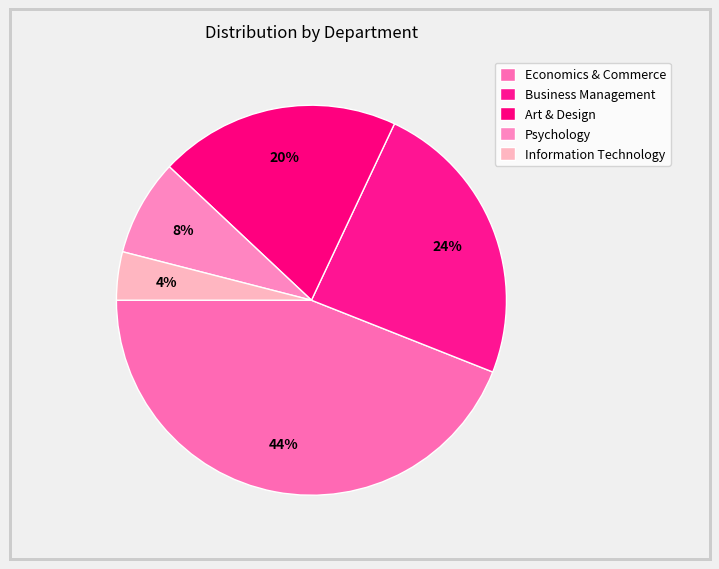

How many segments does this pie chart have?

5